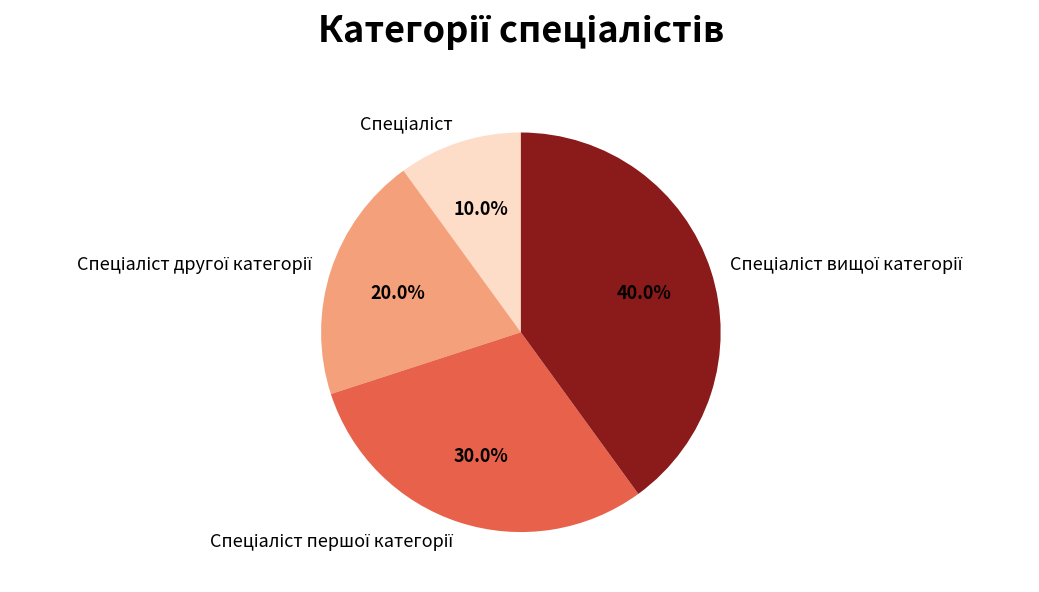

To the nearest percent, what is the average slice percentage?

25%